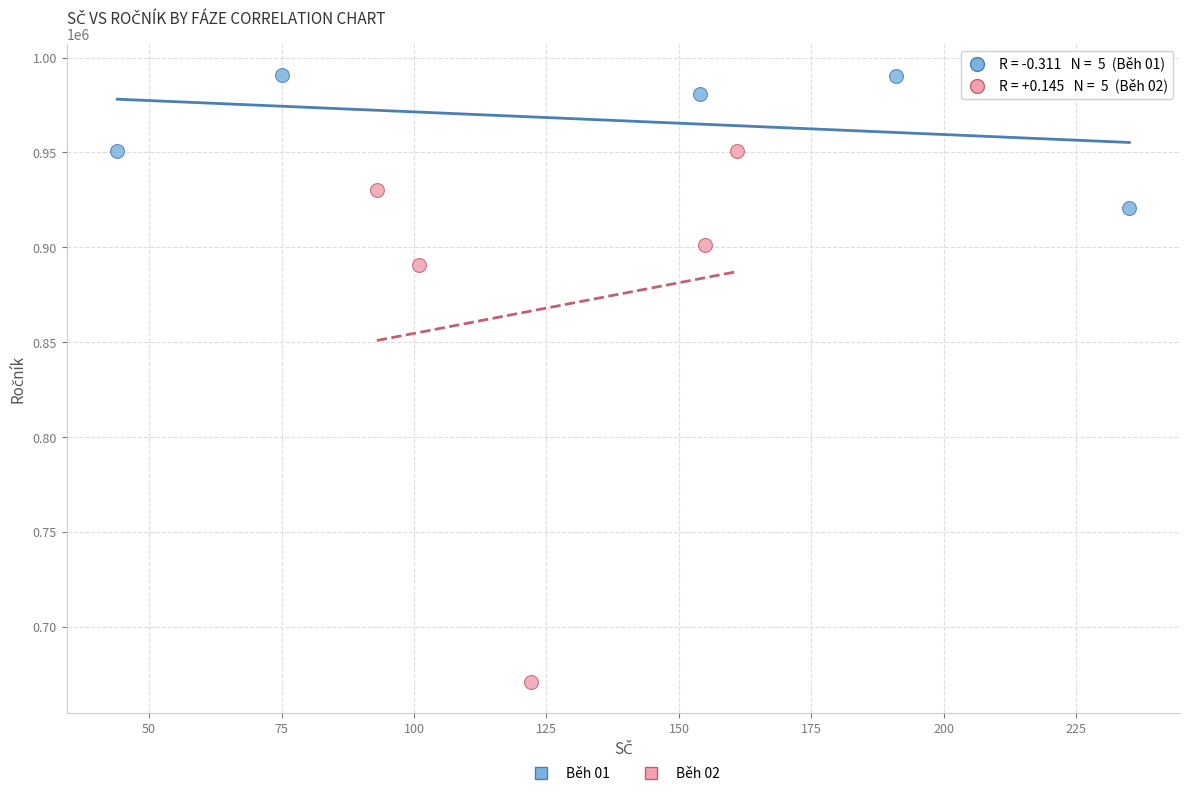

Which series contains the highest Y value?

Běh 01